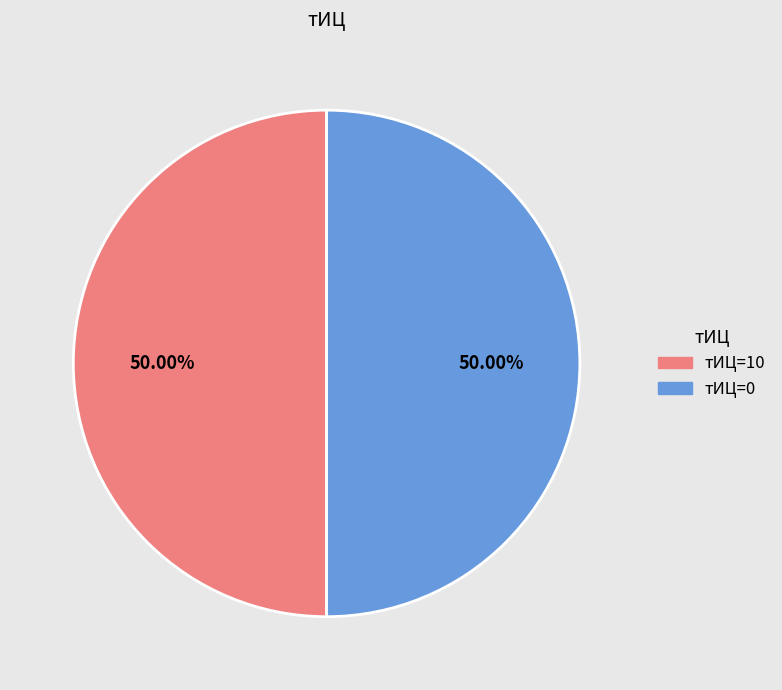

Is the sum of тИЦ=10 and тИЦ=0 greater than half?

Yes